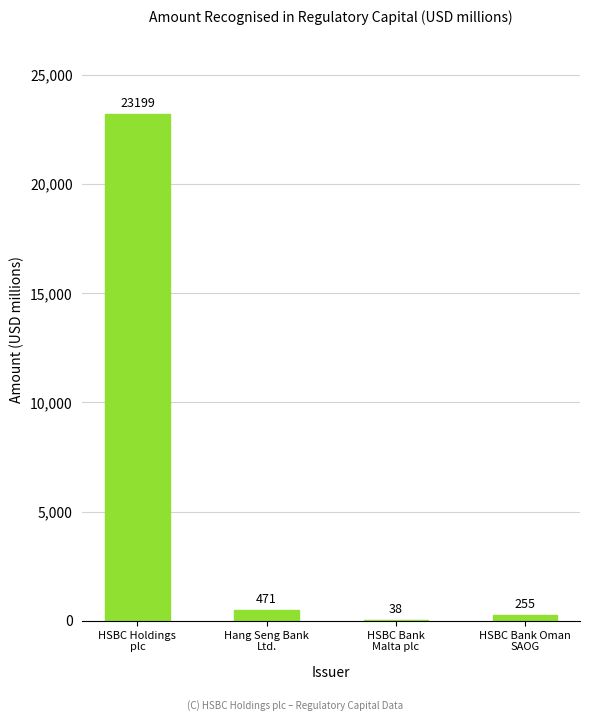

What is the sum of all values?

23963